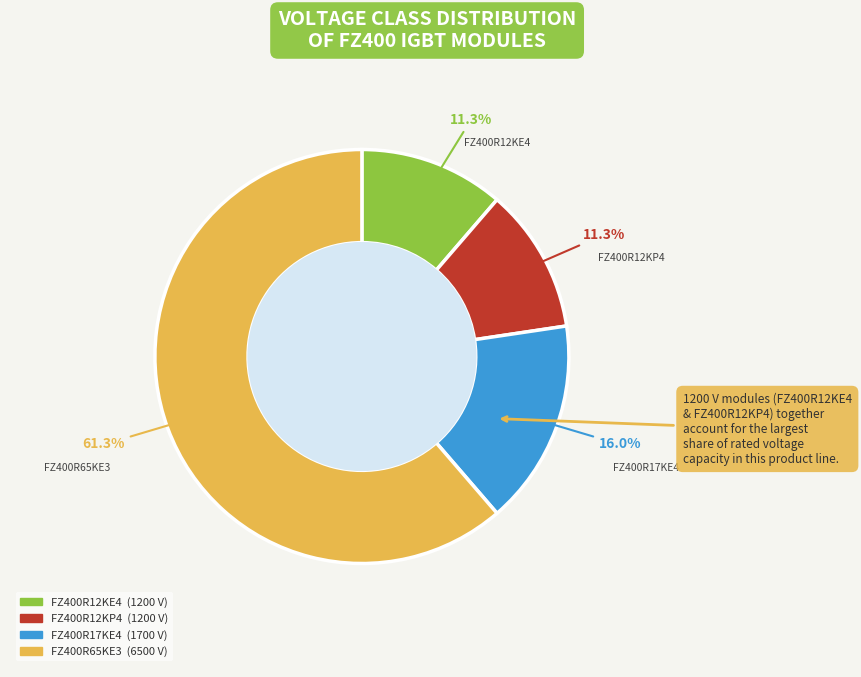

Is there any slice that represents more than half of the pie?

Yes